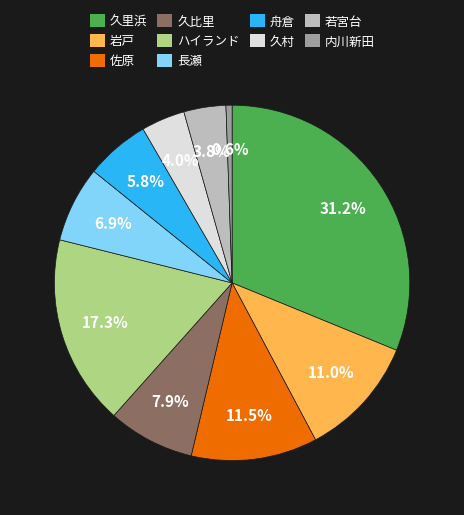

Does any single category account for the majority?

No